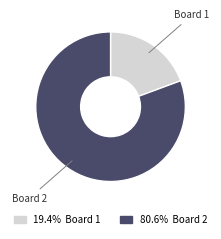

Is it true that Board 1 is 19% of the pie?

True